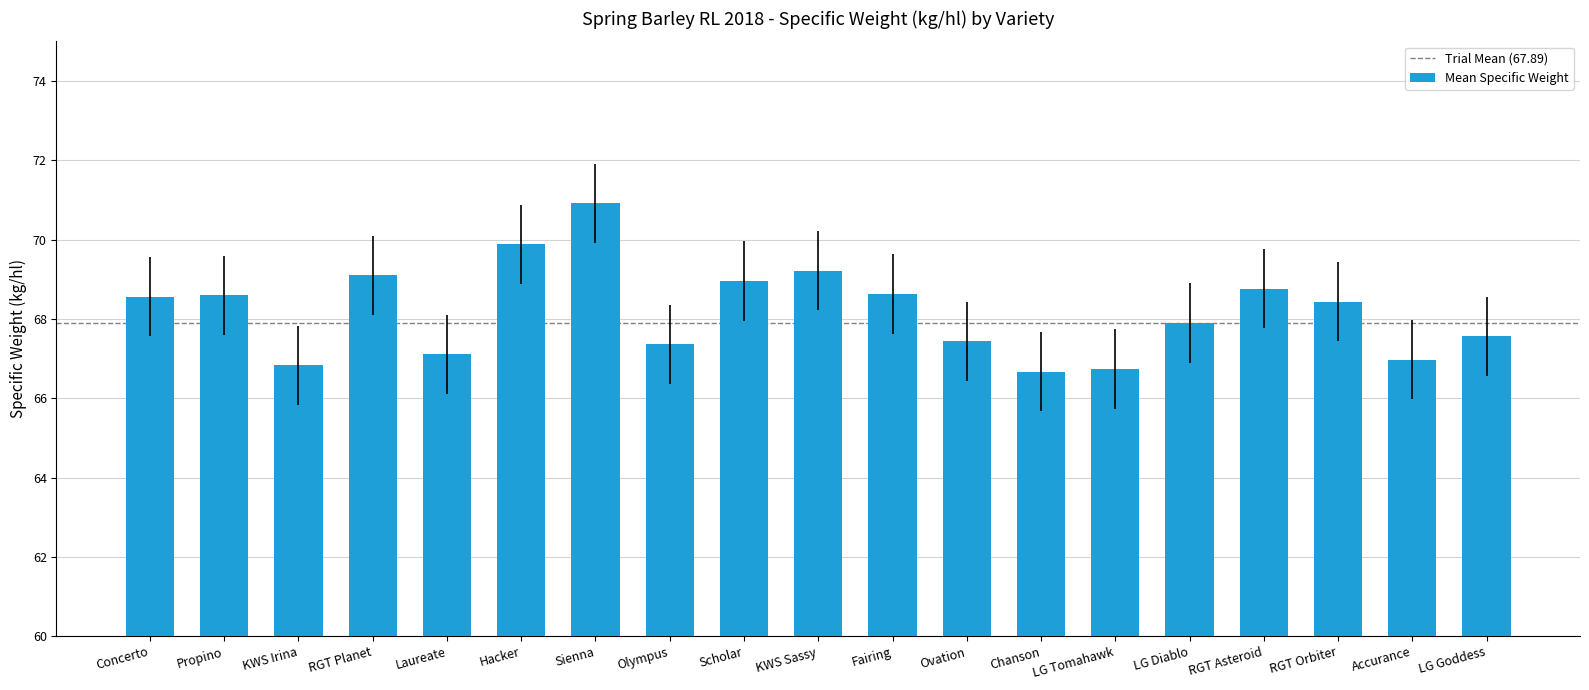

What is the difference between the values at RGT Planet and LG Diablo?

1.2